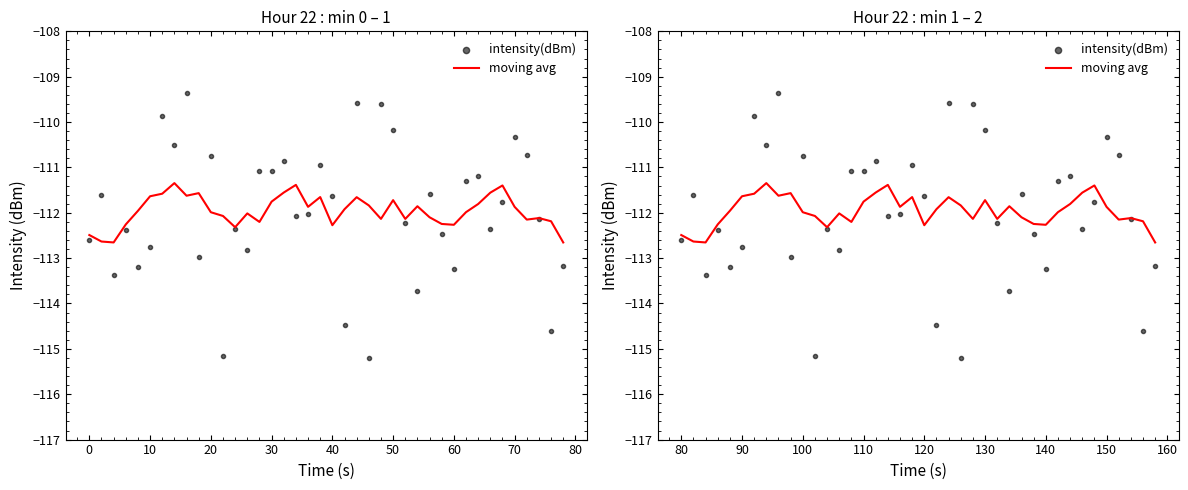

Which series has the largest Y range (max minus min)?

intensity(dBm)